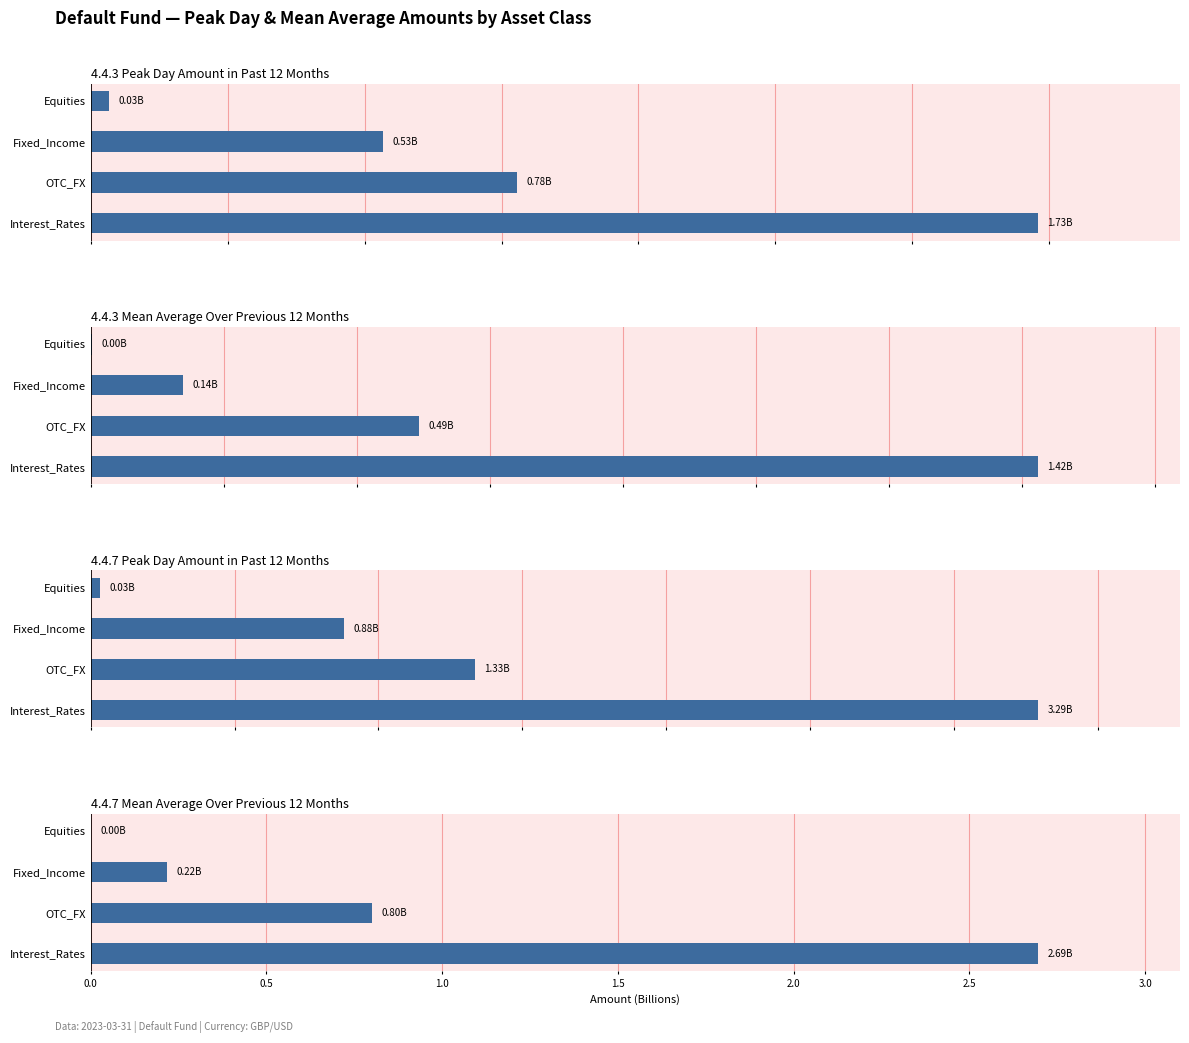

Reading left to right, what are all the values shown in this chart?

4.4.3 PeakDay: 0.0	0.5	0.8	1.7
4.4.3 MeanAvg: 0.0	0.1	0.5	1.4
4.4.7 PeakDay: 0.0	0.9	1.3	3.3
4.4.7 MeanAvg: 0.0	0.2	0.8	2.7